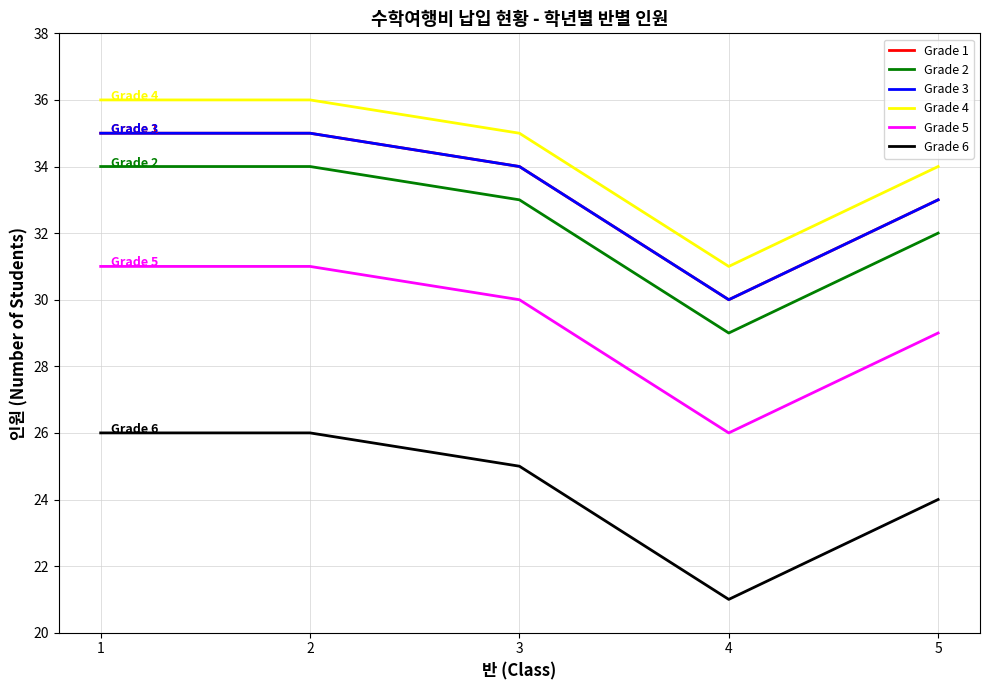

Is this an area chart (filled region under the line)?

No